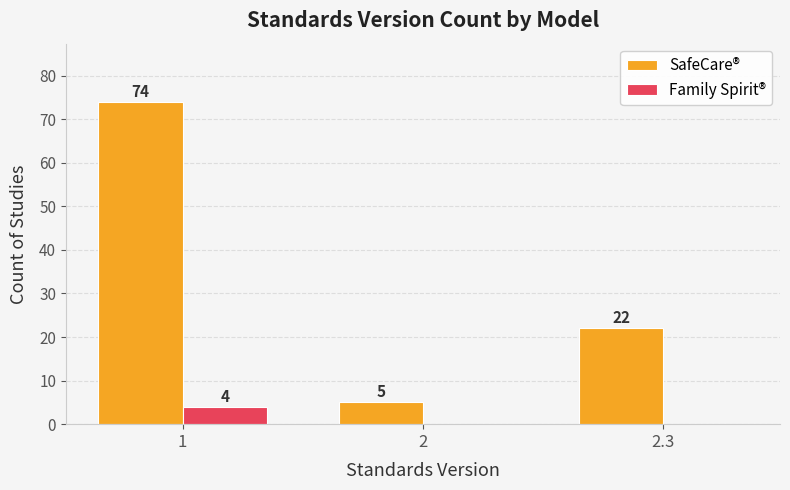

What is the sum of the Family Spirit® values at 1 and 2?

4